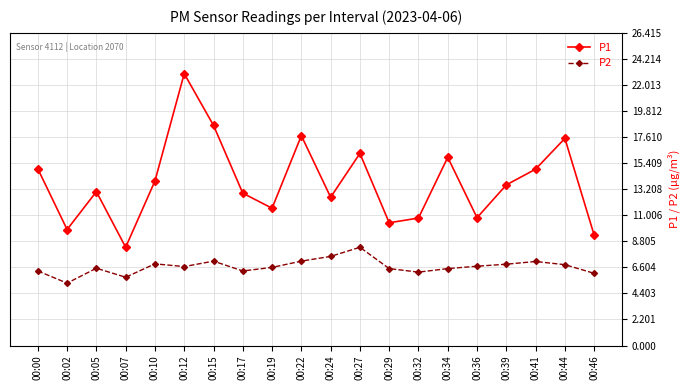

At which category does P1 reach its first local peak?

00:05